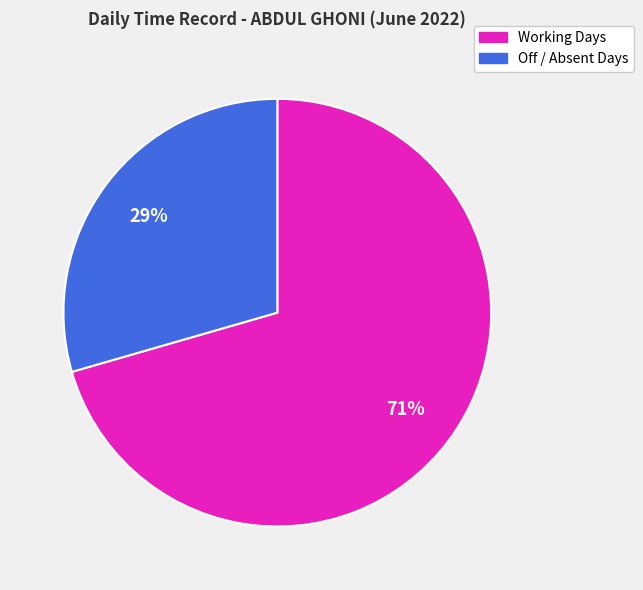

Does any single category account for the majority?

Yes